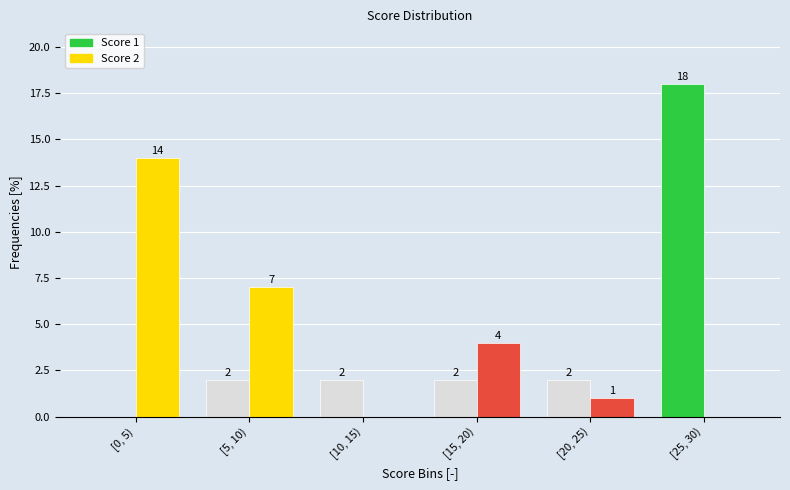

Reading left to right, list all the values displayed in this chart.

Score 1: [0, 5)=0	[5, 10)=2	[10, 15)=2	[15, 20)=2	[20, 25)=2	[25, 30)=18
Score 2: [0, 5)=14	[5, 10)=7	[10, 15)=0	[15, 20)=4	[20, 25)=1	[25, 30)=0